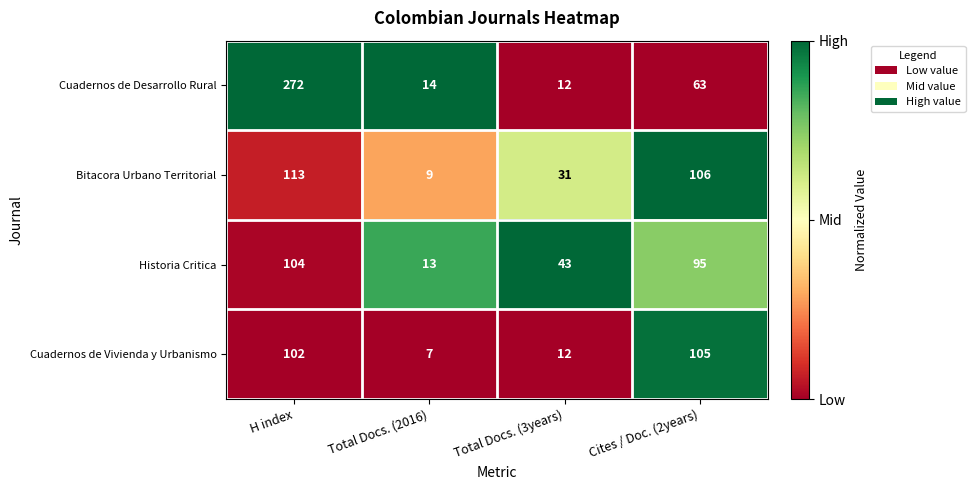

Count the number of data series in this chart.

4